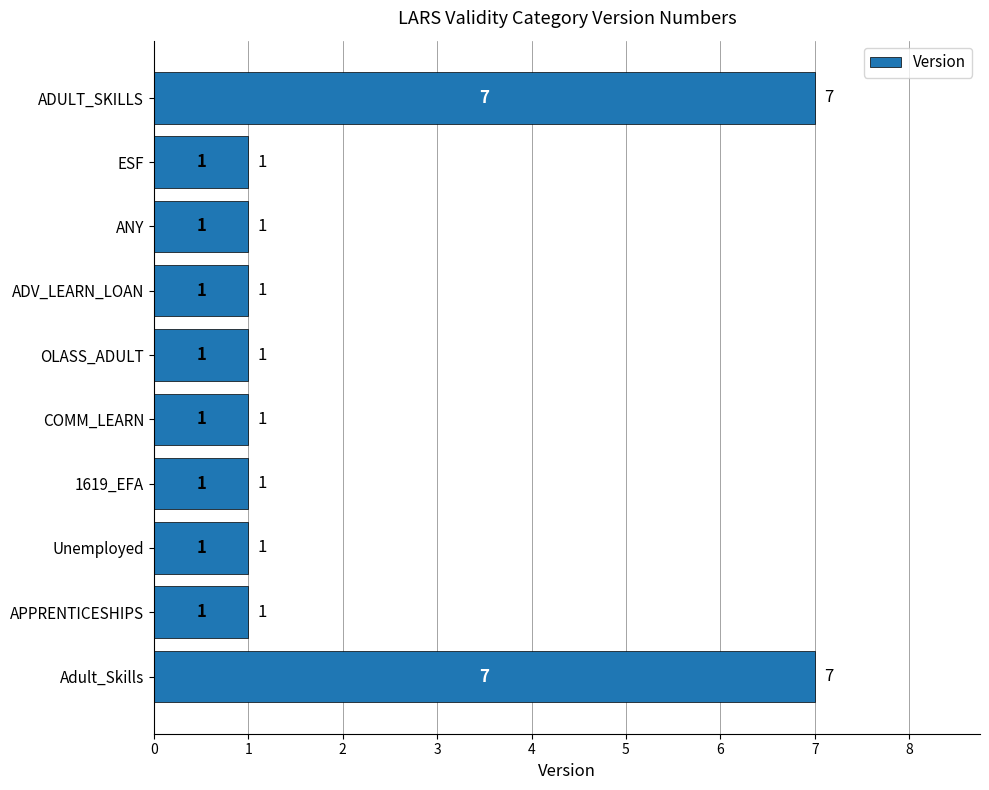

What is the greatest value displayed?

7